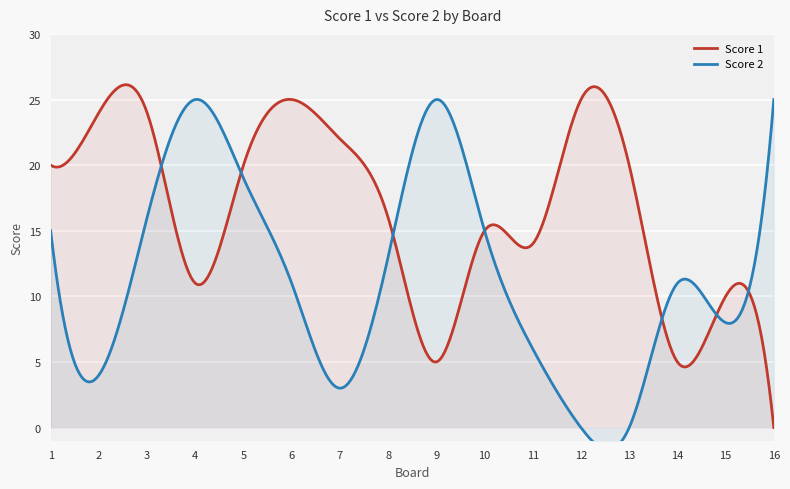

Between 1 and 2, which is larger?

2